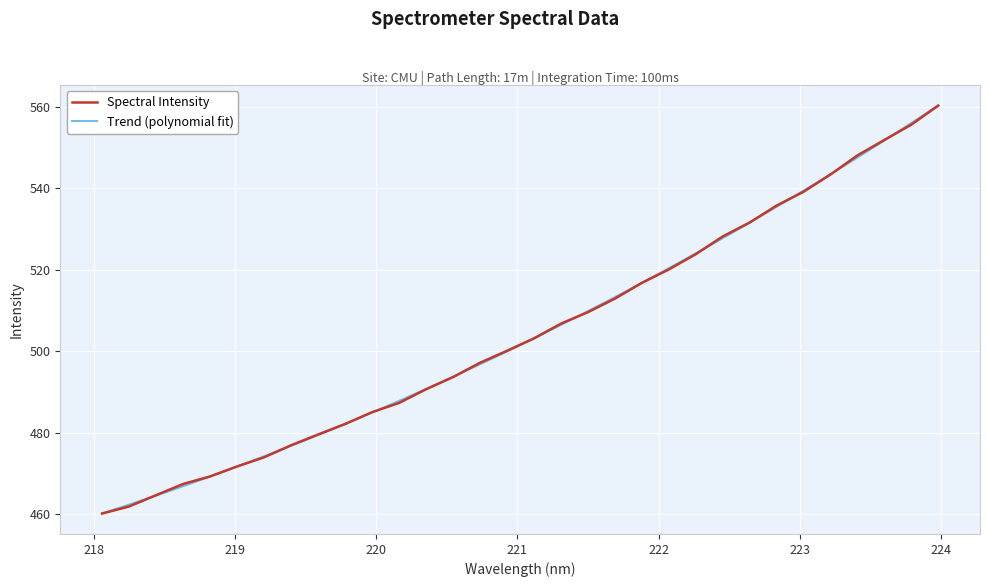

How many data points are above 503?

16